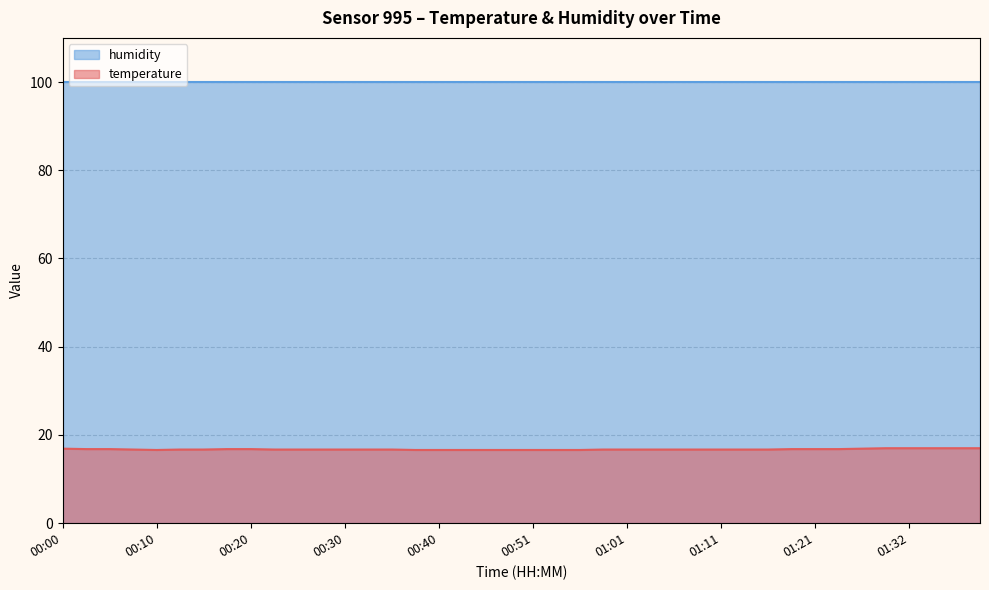

What is the change in value from 00:08 to 01:24?

+0.1